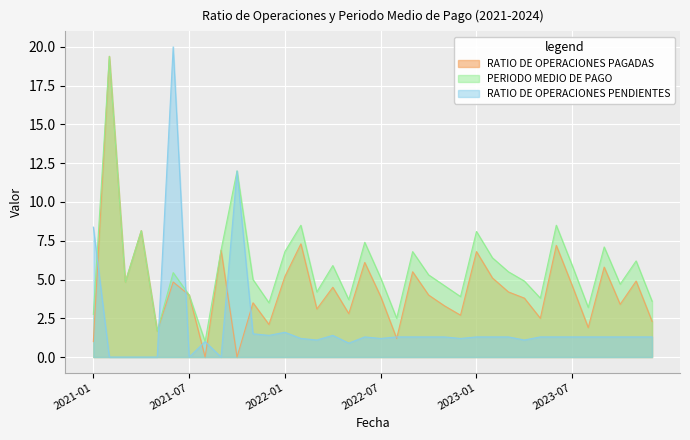

True or false: RATIO DE OPERACIONES PENDIENTES has a value of 0.6 at 2023-10.

False